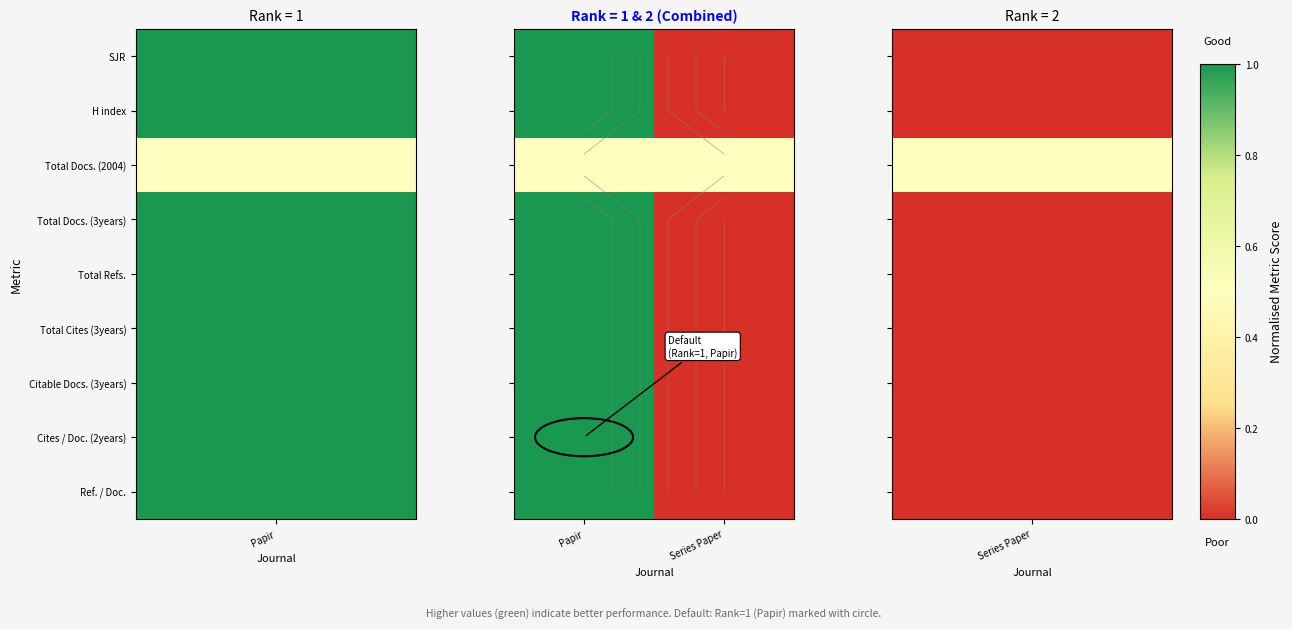

What is the difference between the highest and lowest values at Series Paper?

0.5